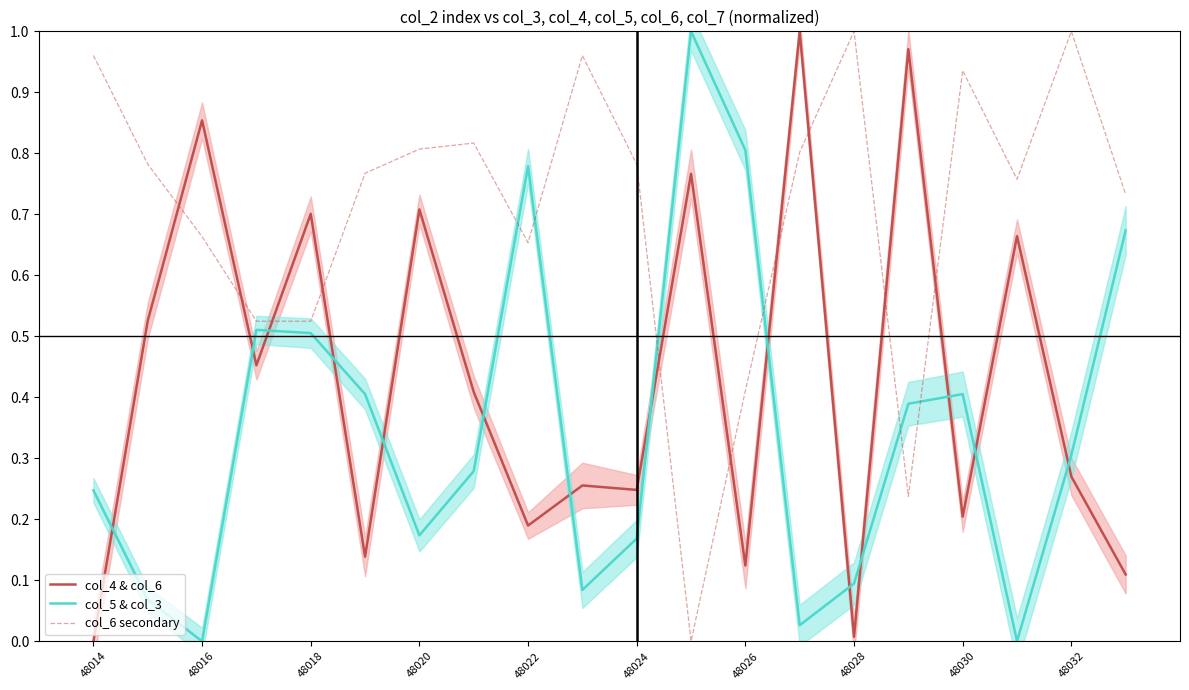

What is the difference between the maximum and second lowest values in the col_6 secondary series?

0.8